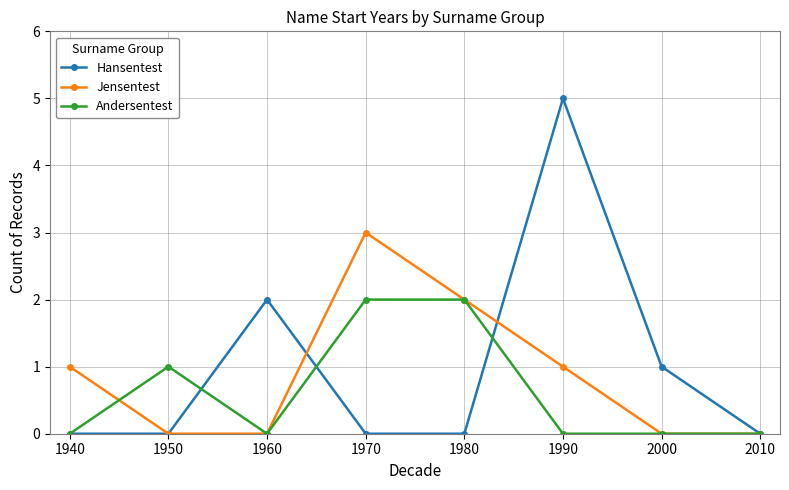

Is it true that Andersentest equals 3 at 1970?

False